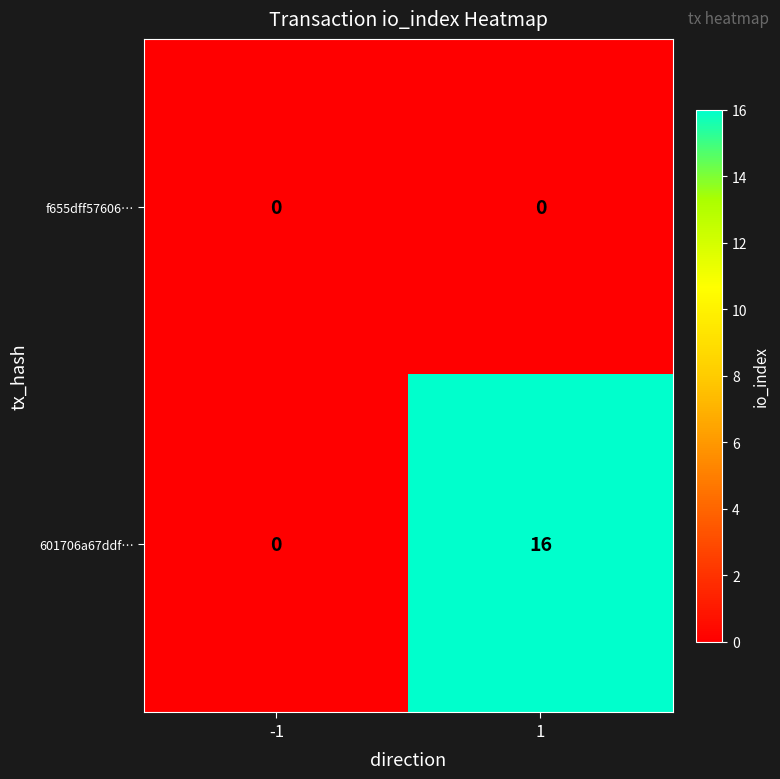

Which series has the largest total across all categories?

601706a67ddf…